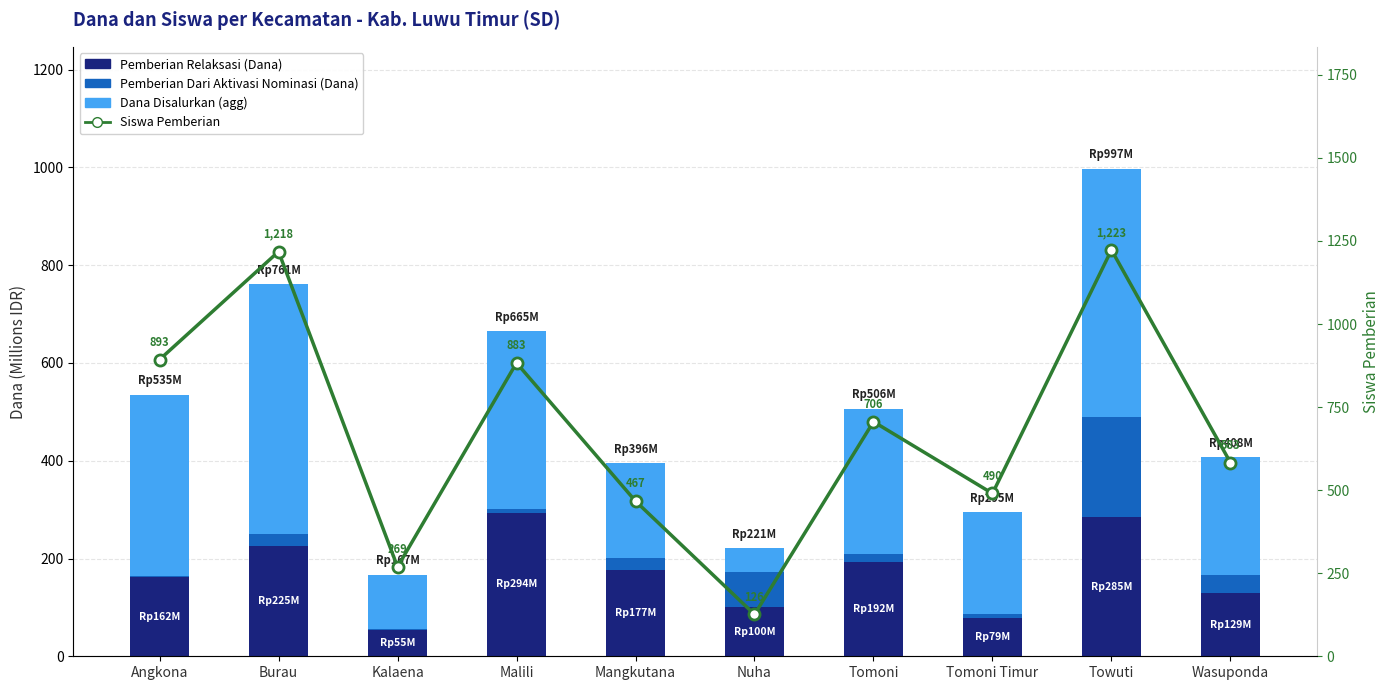

List the series in order of their peak value, highest first.

Siswa Pemberian, Dana Disalurkan (agg), Pemberian Relaksasi (Dana), Pemberian Dari Aktivasi Nominasi (Dana)